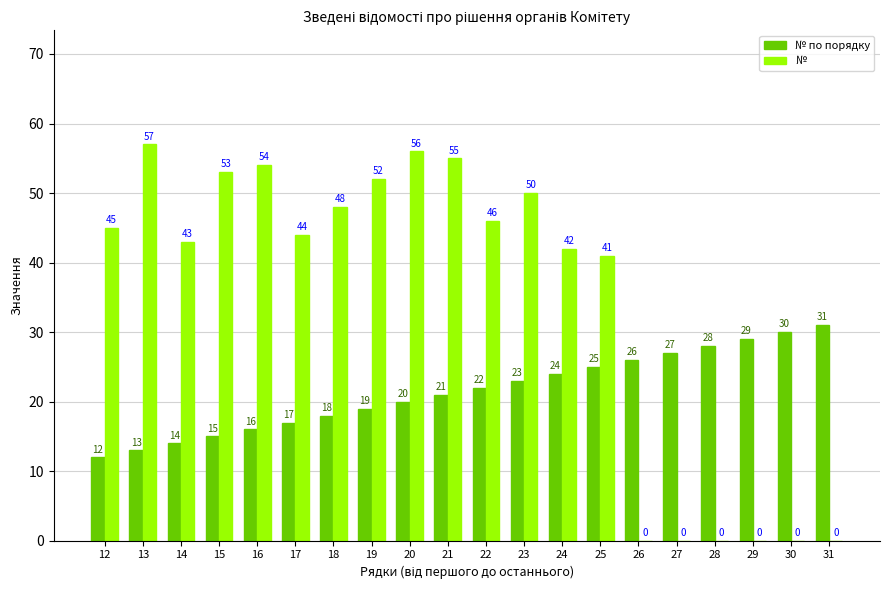

What are all the series names shown in the legend?

№ по порядку, №